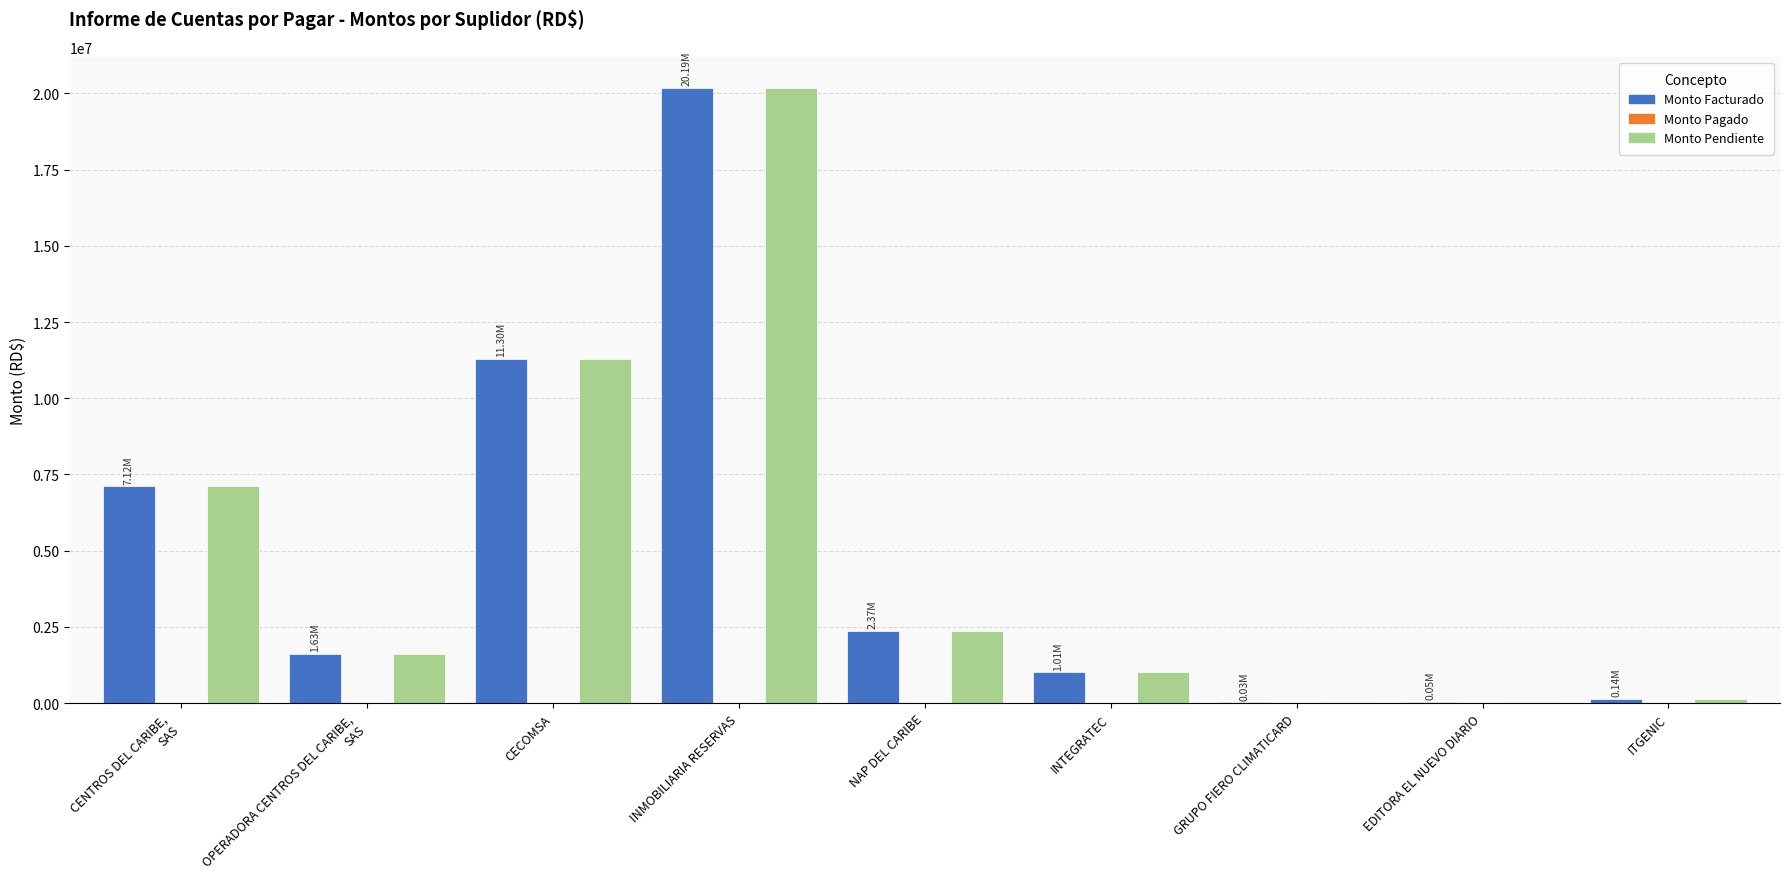

Are the bars horizontal?

No